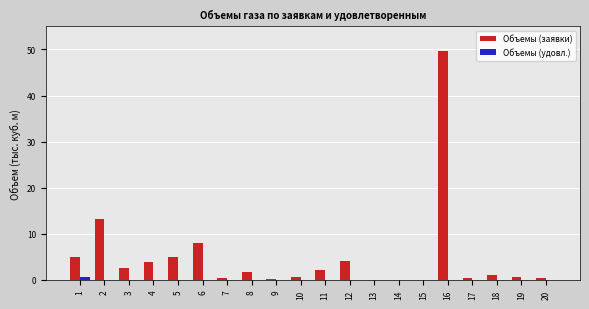

The Объемы (удовл.) series shows 0.0 at 2. True or false?

True